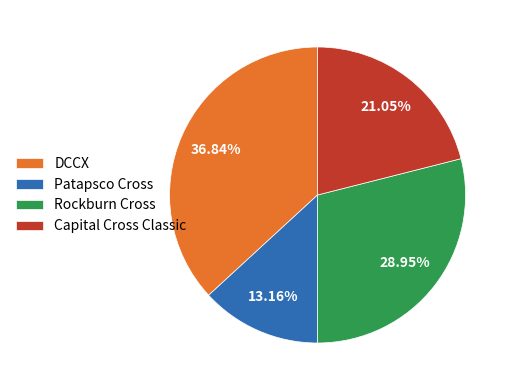

To the nearest percent, what is the combined percentage of Patapsco Cross and DCCX?

50%